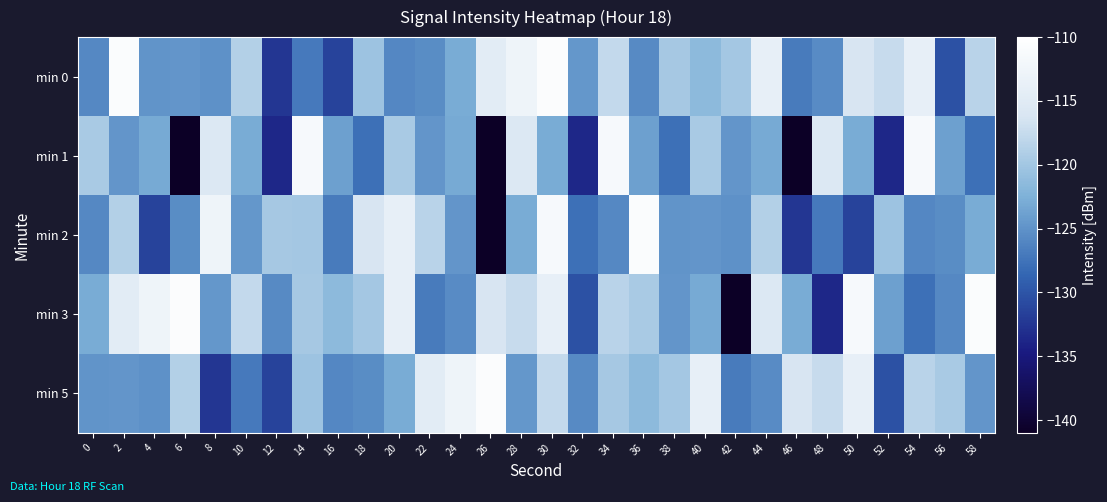

At which category is the sum across all series the highest?

30